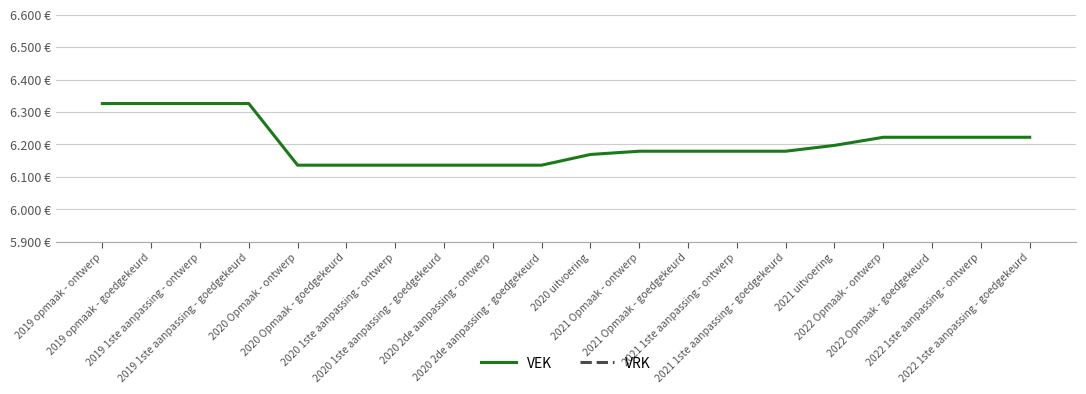

What is the total value across all series at 2022 1ste aanpassing - goedgekeurd?

6222